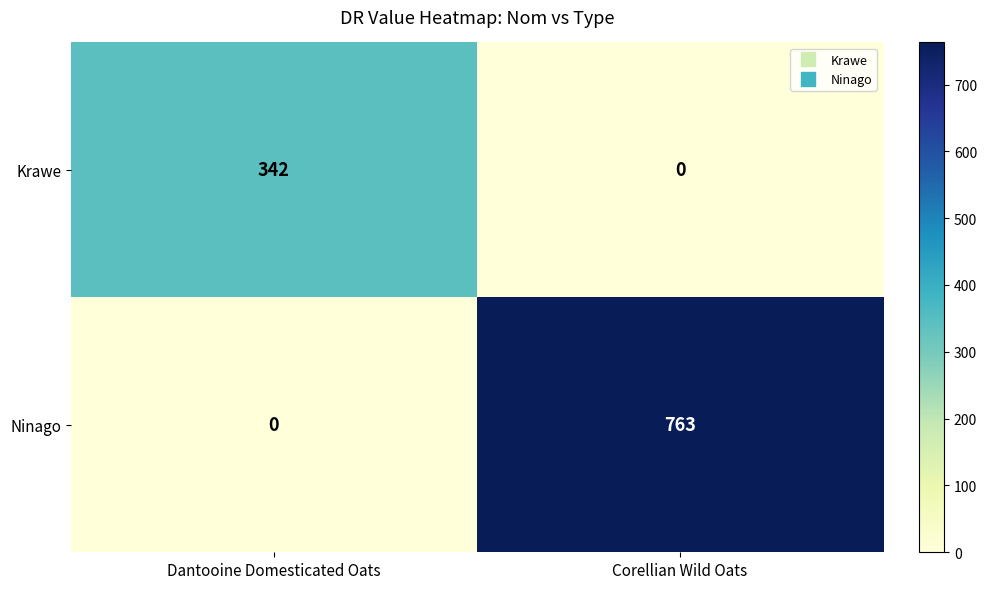

Reading left to right, extract all data points from this chart.

Krawe: 342	0
Ninago: 0	763